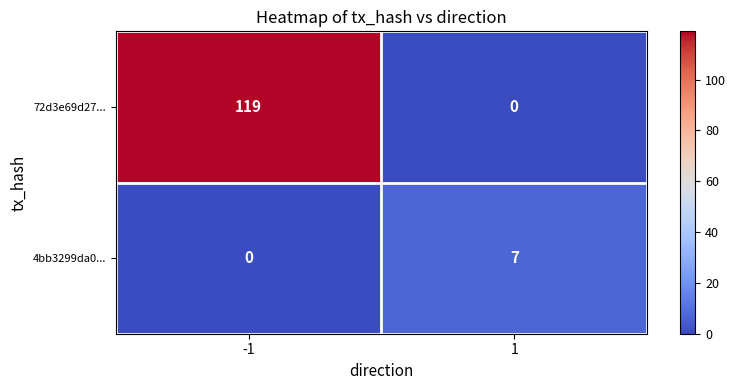

How many data points in 4bb3299da0... are less than 7?

1